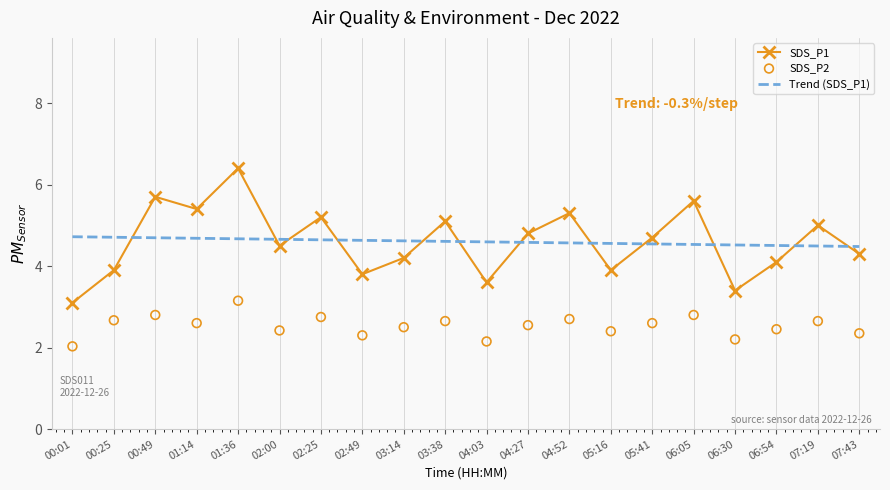

Which series has the largest total across all categories?

Trend (SDS_P1)